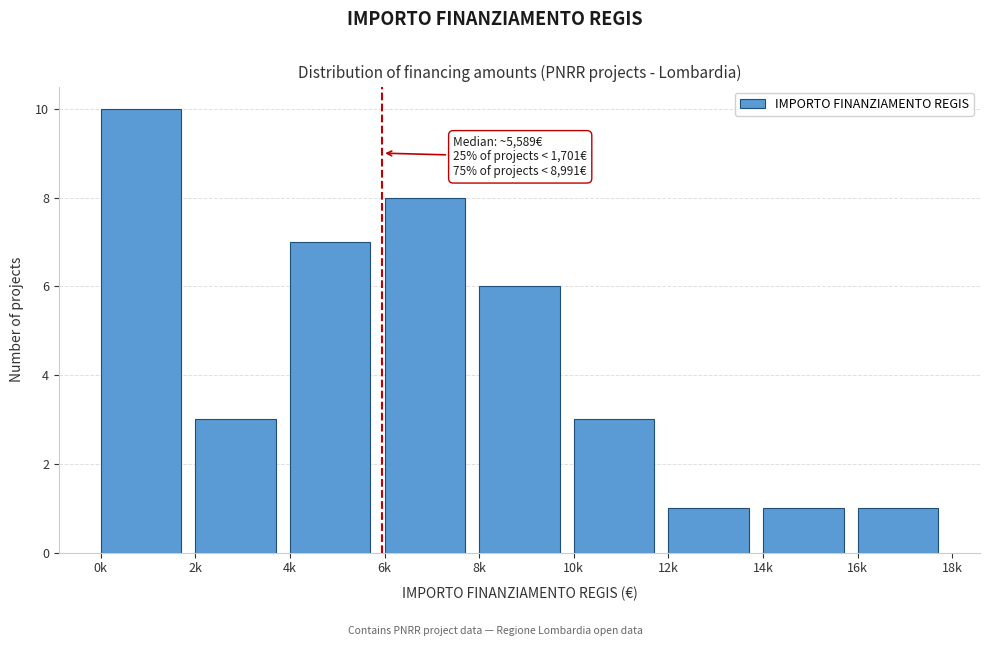

Reading right to left, what are all the values shown in this chart?

1	1	1	3	6	8	7	3	10